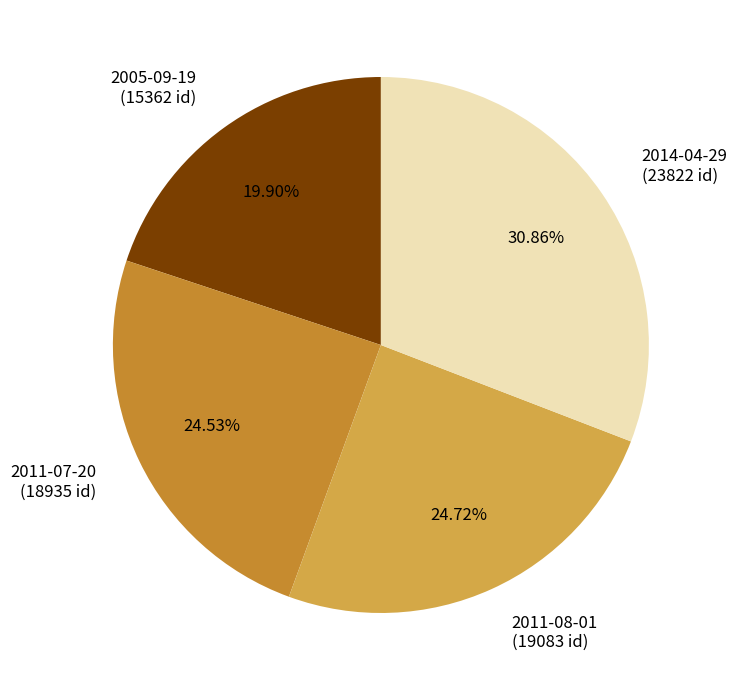

Which slice is the largest?

2014-04-29